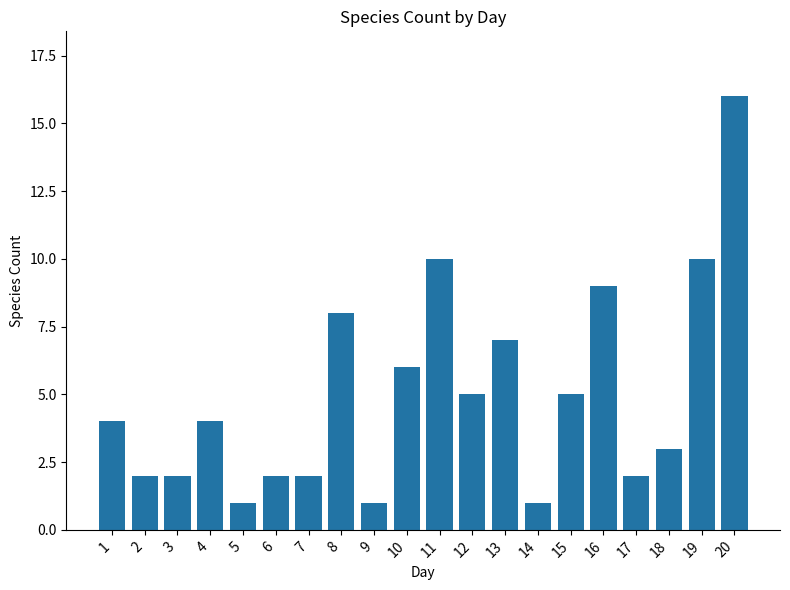

Between 8 and 14, which is larger?

8